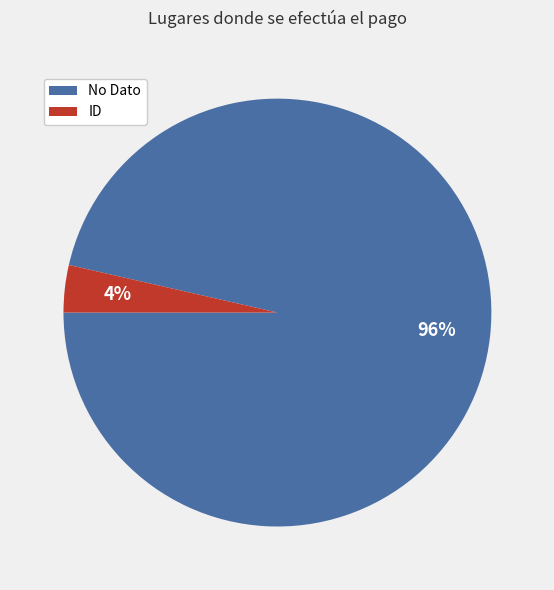

Rank the categories by value from highest to lowest.

No Dato, ID